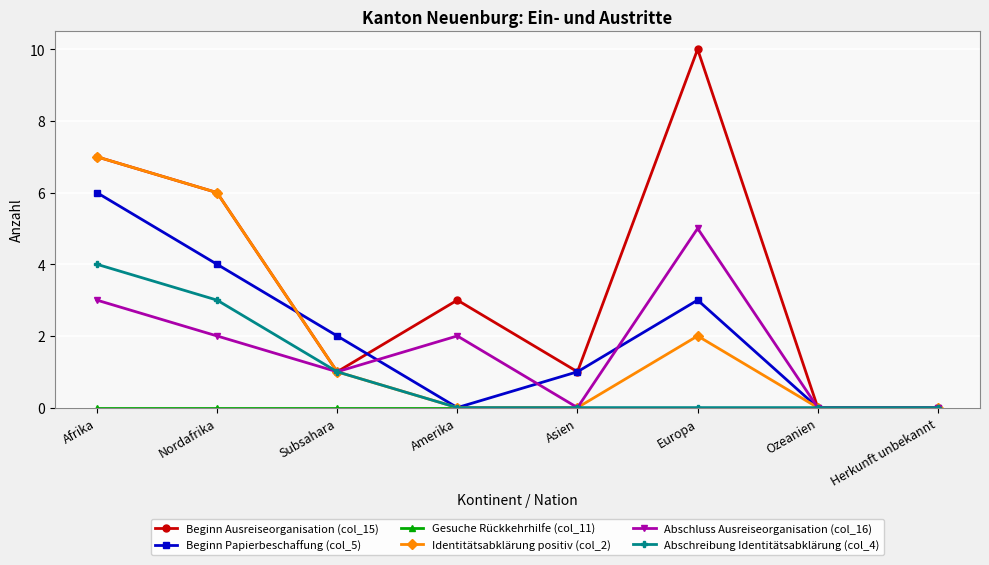

The Beginn Papierbeschaffung (col_5) series shows 2 at Subsahara. True or false?

True